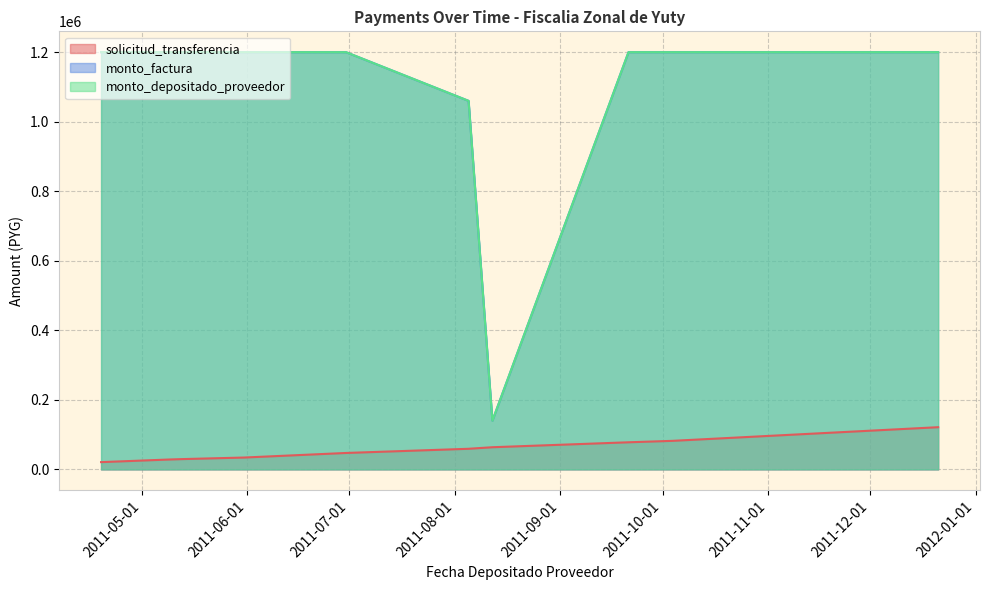

True or false: monto_depositado_proveedor and solicitud_transferencia cross at least once.

False